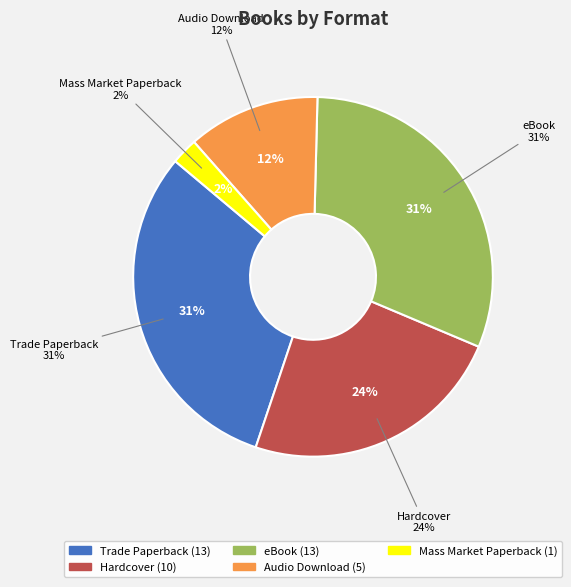

What is the largest slice in the pie chart?

Trade Paperback